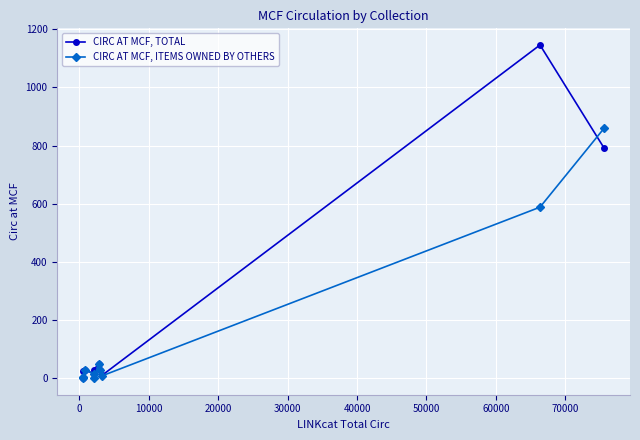

Which series has the widest spread of values?

CIRC AT MCF, TOTAL